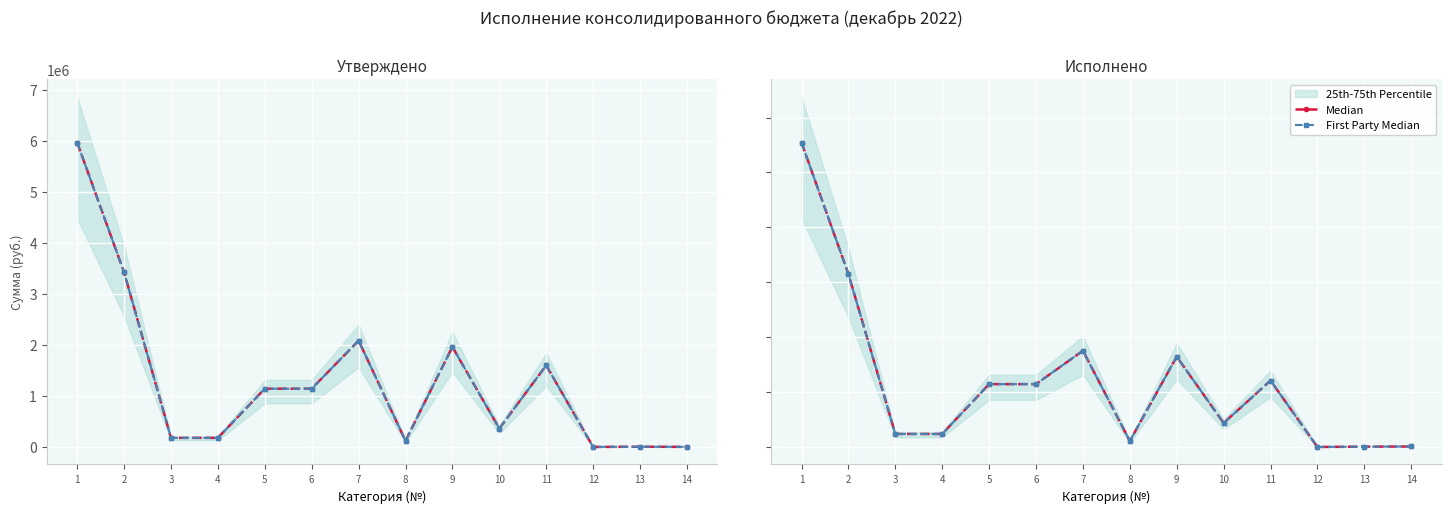

What is the approximate value of Median at 9?

1644847.4